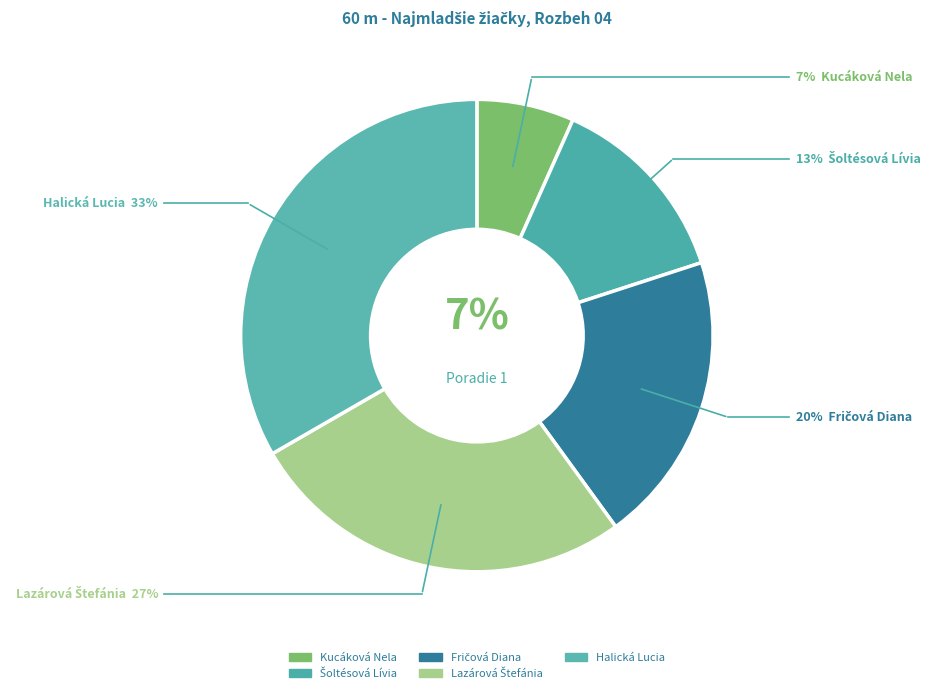

Which slice is the largest?

Halická Lucia